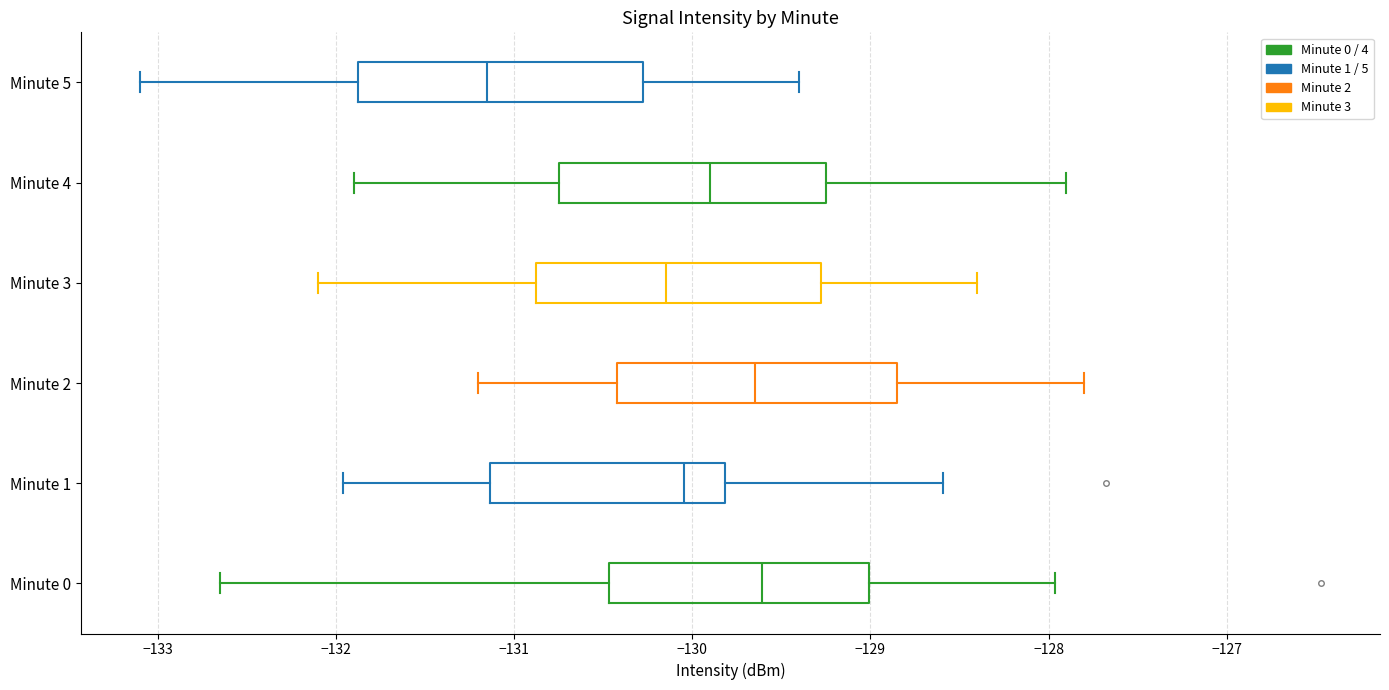

Where is the right edge of the box for Minute 3 on the x-axis? The values are not printed on the chart, so give them approximately, as read against the axis.

-129.3